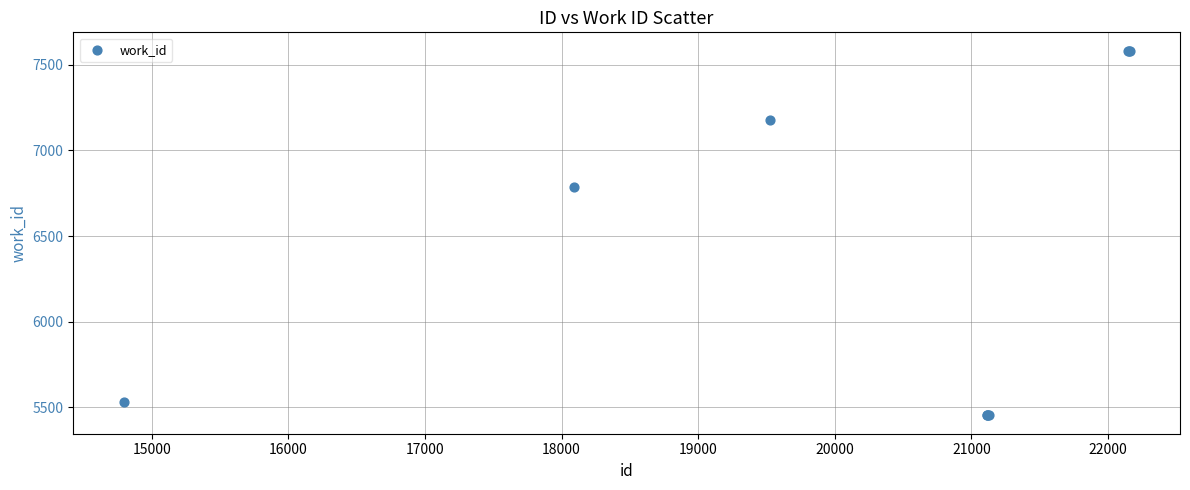

What Y value in the scatter plot is closest to 6517?

6785